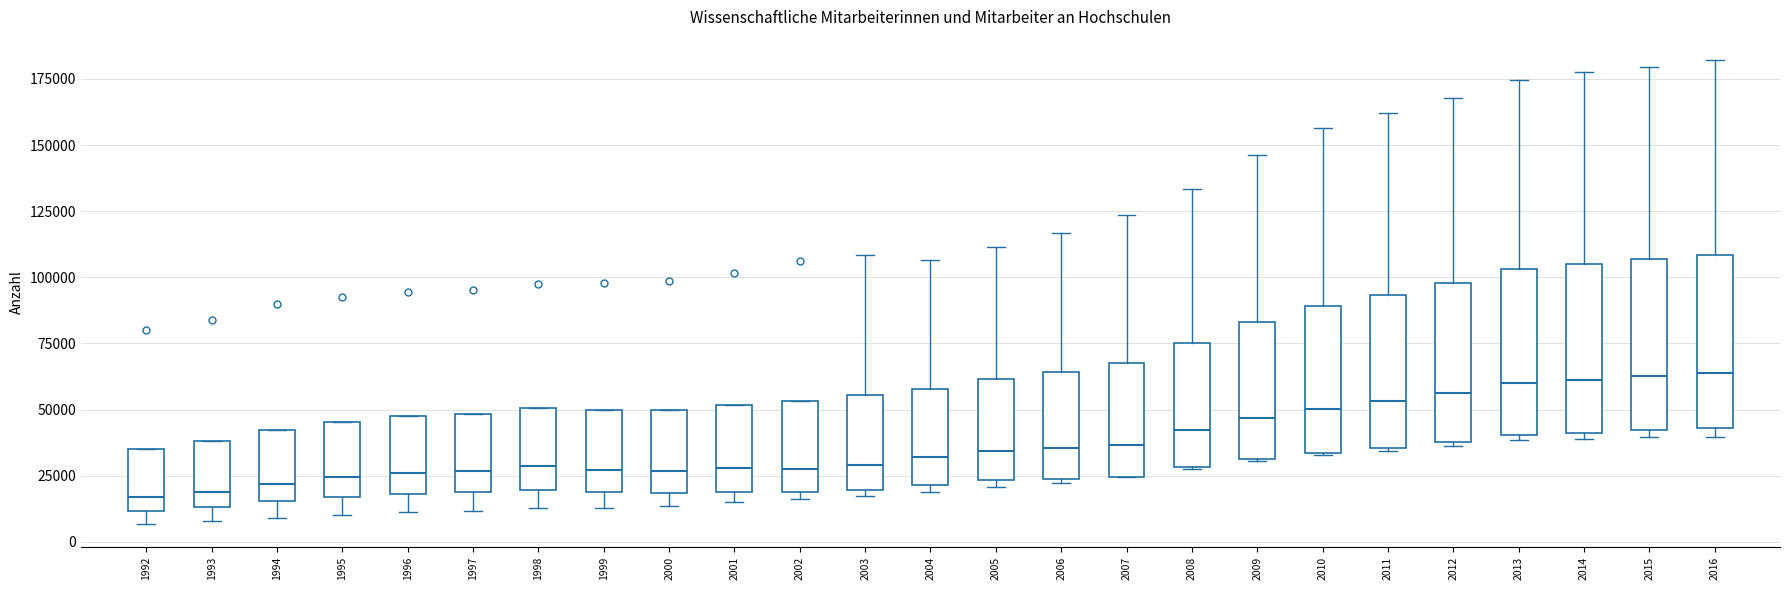

Reading left to right, transcribe this box plot: for each box, give where its median line is, the range the box spans, and where its two whiskers end, as read against the y-axis. The values are not printed on the chart, so give them approximately, as read against the axis.

1992: median 15000, box 10000 to 35000, whiskers 5000 to 35000
1993: median 20000, box 15000 to 40000, whiskers 10000 to 40000
1994: median 20000, box 15000 to 40000, whiskers 10000 to 40000
1995: median 25000, box 15000 to 45000, whiskers 10000 to 45000
1996: median 25000, box 20000 to 45000, whiskers 10000 to 45000
1997: median 25000, box 20000 to 50000, whiskers 10000 to 50000
1998: median 30000, box 20000 to 50000, whiskers 15000 to 50000
1999: median 25000, box 20000 to 50000, whiskers 15000 to 50000
2000: median 25000, box 20000 to 50000, whiskers 15000 to 50000
2001: median 30000, box 20000 to 50000, whiskers 15000 to 50000
2002: median 30000, box 20000 to 55000, whiskers 15000 to 55000
2003: median 30000, box 20000 to 55000, whiskers 15000 to 110000
2004: median 30000, box 20000 to 60000, whiskers 20000 (just below the box's lower edge) to 105000
2005: median 35000, box 25000 to 60000, whiskers 20000 to 110000
2006: median 35000, box 25000 to 65000, whiskers 20000 to 115000
2007: median 35000, box 25000 to 70000, whiskers 25000 to 125000
2008: median 40000, box 30000 to 75000, whiskers 30000 to 135000
2009: median 45000, box 30000 to 85000, whiskers 30000 to 145000
2010: median 50000, box 35000 to 90000, whiskers 35000 to 155000
2011: median 55000, box 35000 to 95000, whiskers 35000 to 160000
2012: median 55000, box 40000 to 100000, whiskers 35000 to 170000
2013: median 60000, box 40000 to 105000, whiskers 40000 (just below the box's lower edge) to 175000
2014: median 60000, box 40000 to 105000, whiskers 40000 (just below the box's lower edge) to 180000
2015: median 65000, box 40000 to 105000, whiskers 40000 (just below the box's lower edge) to 180000
2016: median 65000, box 45000 to 110000, whiskers 40000 to 180000